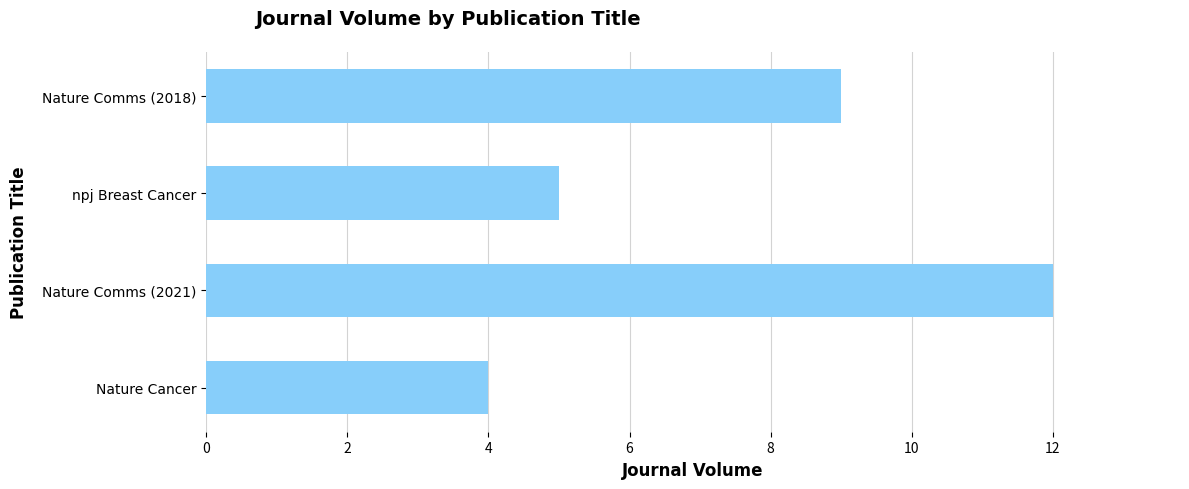

List the labels in order of value, smallest first.

Nature Cancer, npj Breast Cancer, Nature Comms (2018), Nature Comms (2021)